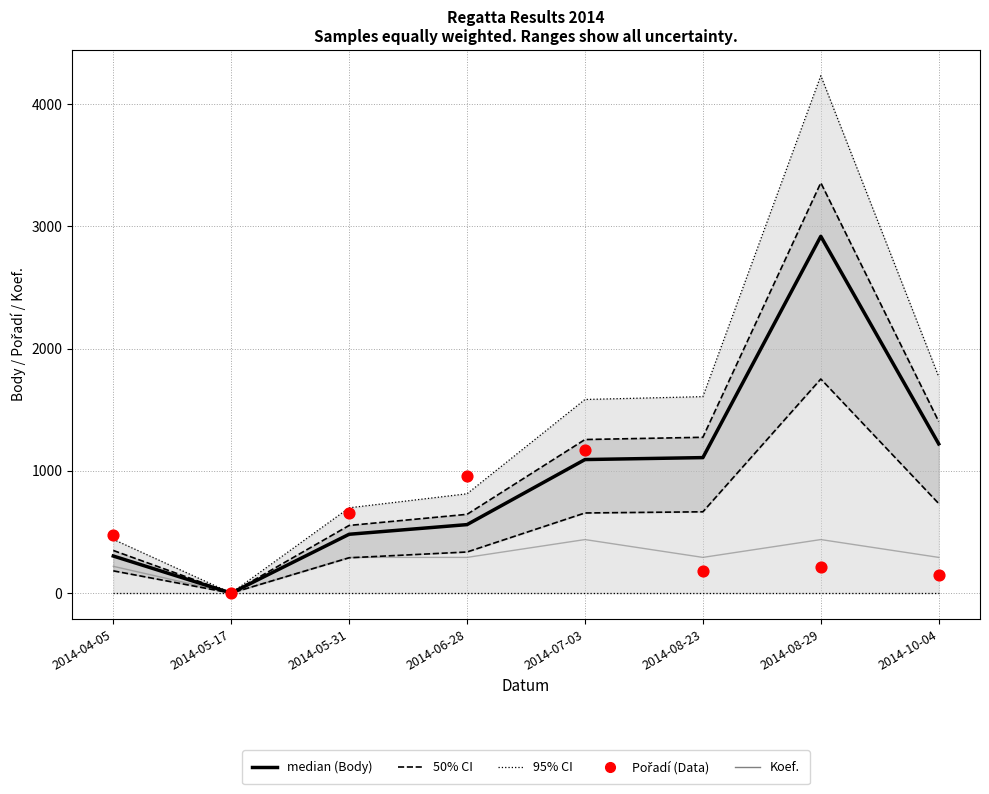

Which series has the largest total across all categories?

95% CI